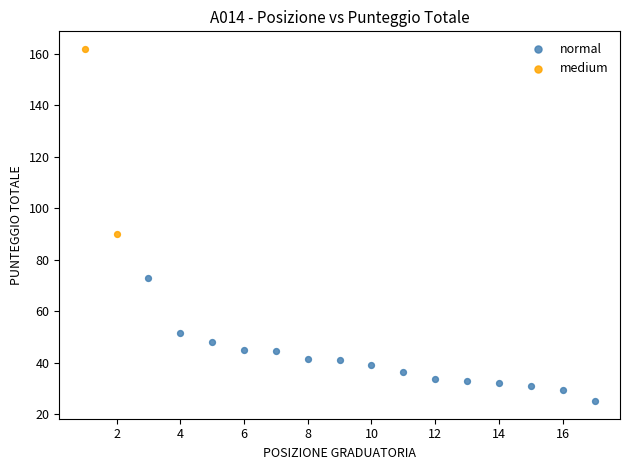

What are all the series names shown in the legend?

normal, medium